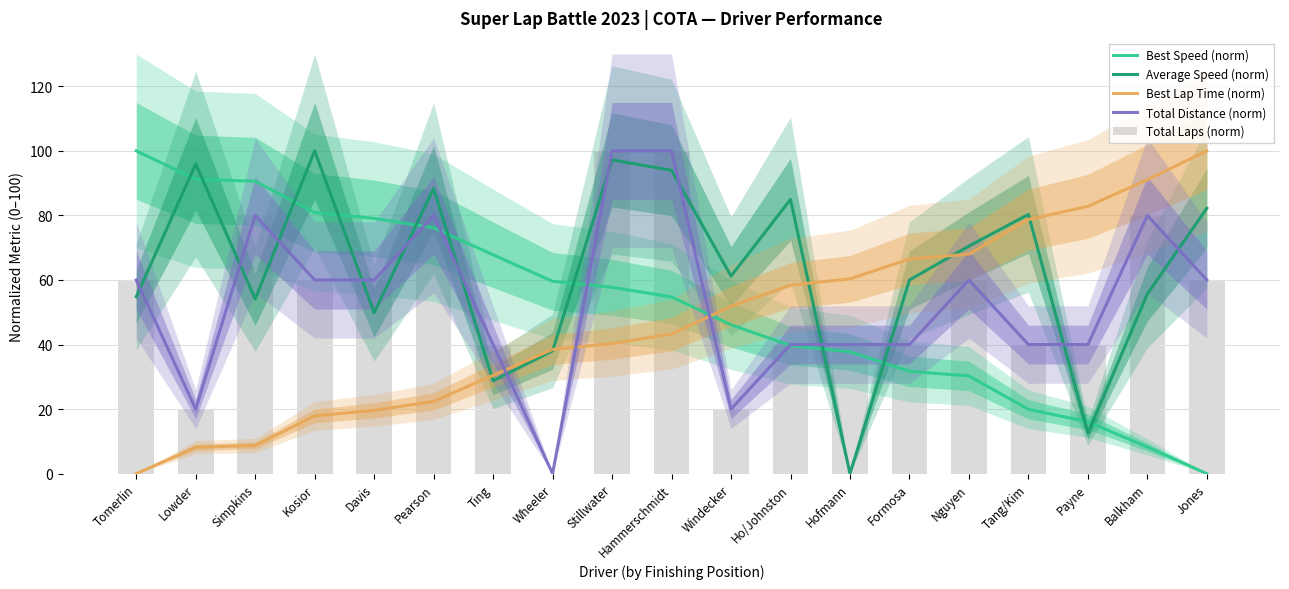

Is the value of Best Lap Time (norm) at Lowder greater than the value of Total Distance (norm) at Hammerschmidt?

No